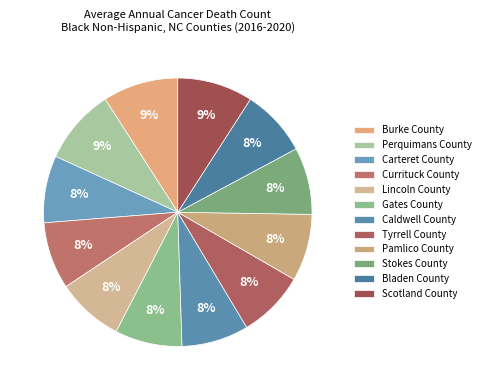

What is the total percentage of Stokes County and Pamlico County?

16.2%